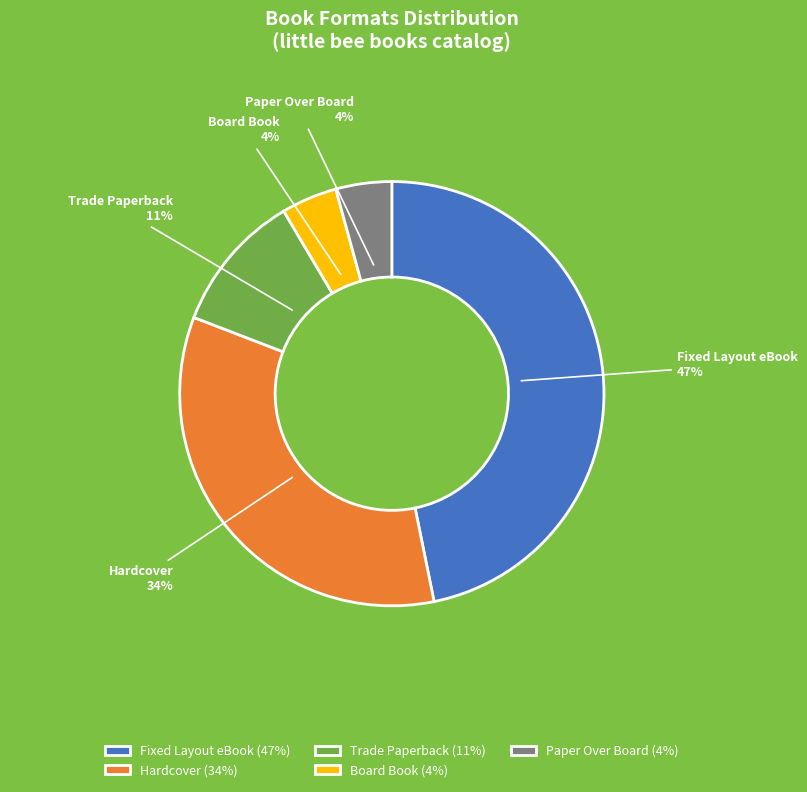

Does Trade Paperback represent more than half of the total?

No